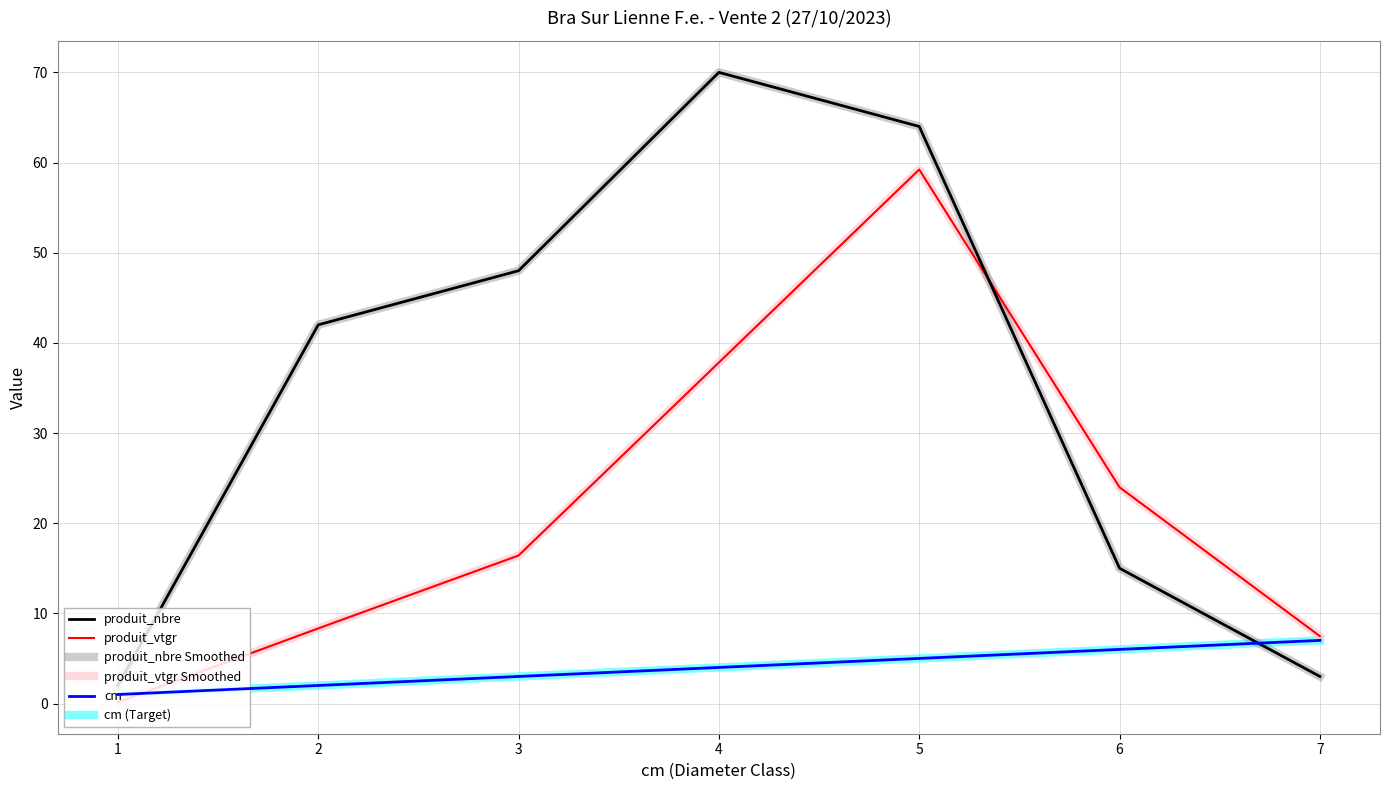

Does the chart have visible grid lines?

Yes